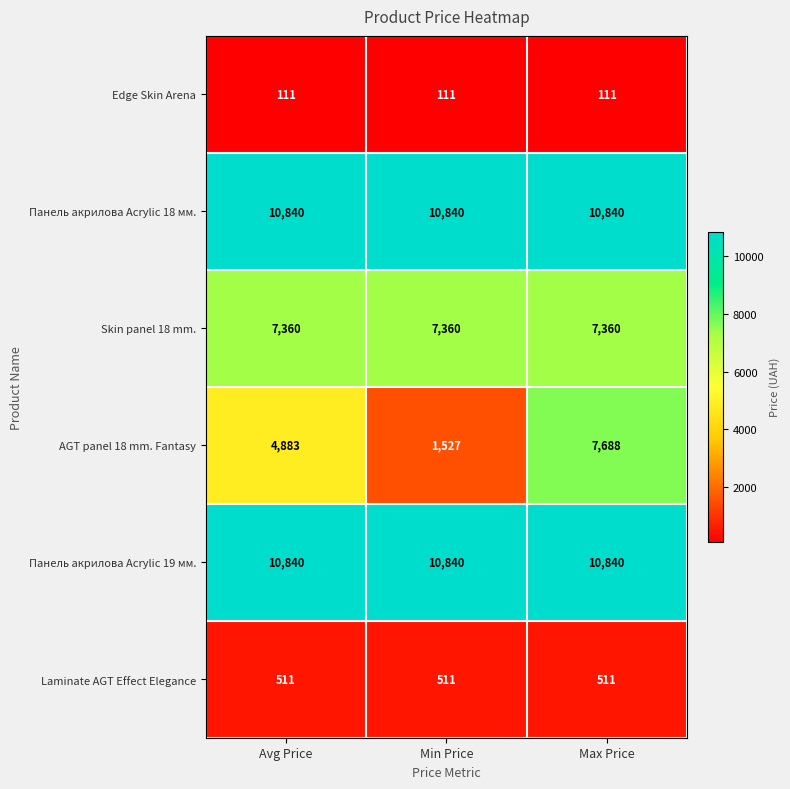

At how many categories does at least one series exceed 2729?

3